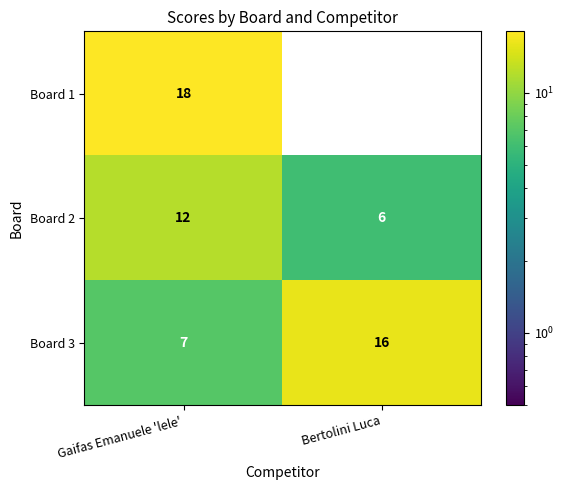

How many distinct data groups are displayed?

3